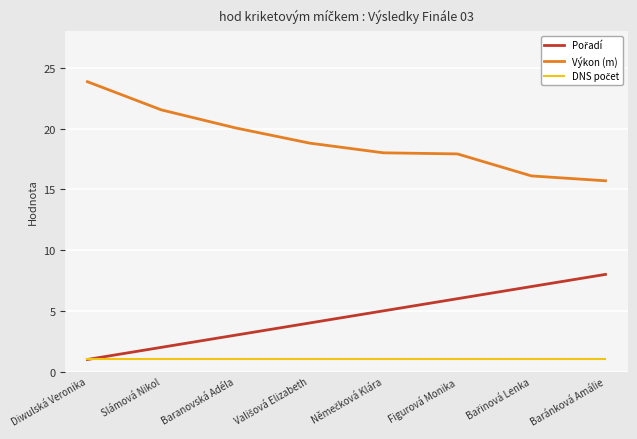

Which series has the largest total across all categories?

Výkon (m)